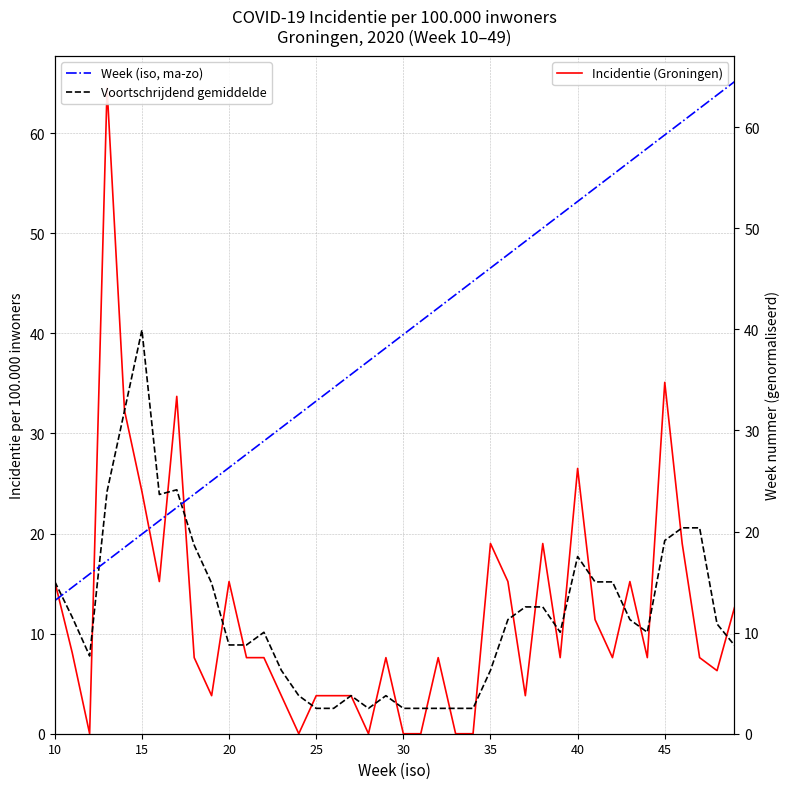

At which label does Voortschrijdend gemiddelde reach its peak?

15